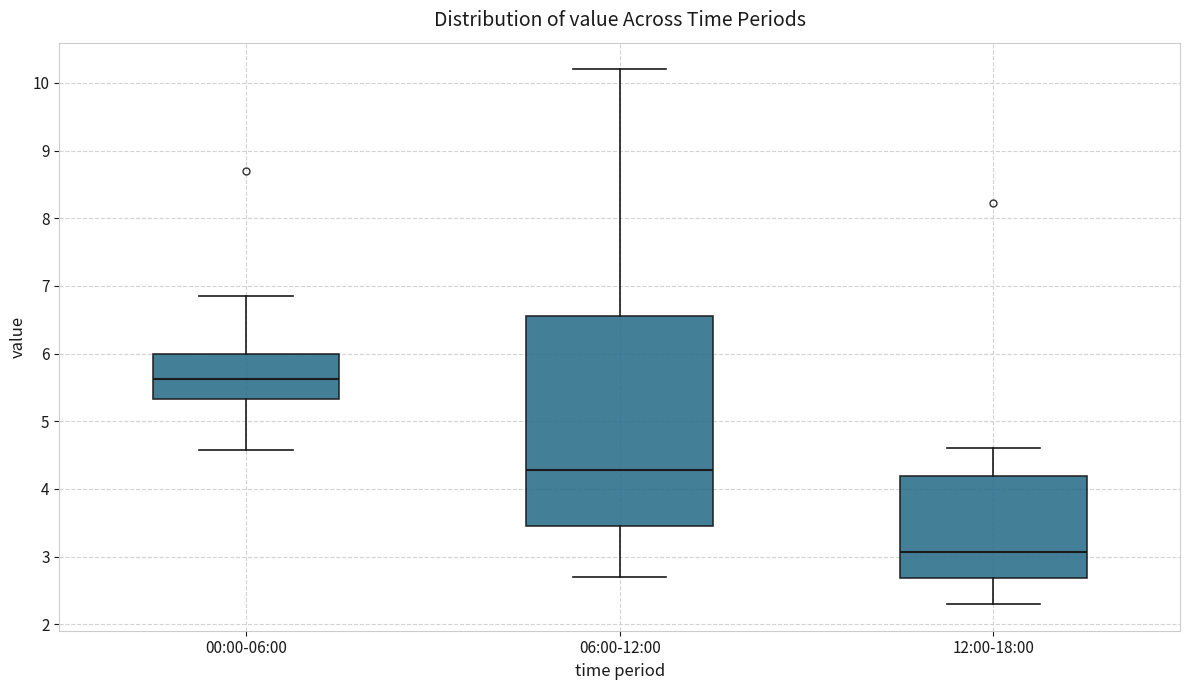

Which box is the tallest, from its lower edge to its upper edge?

06:00-12:00